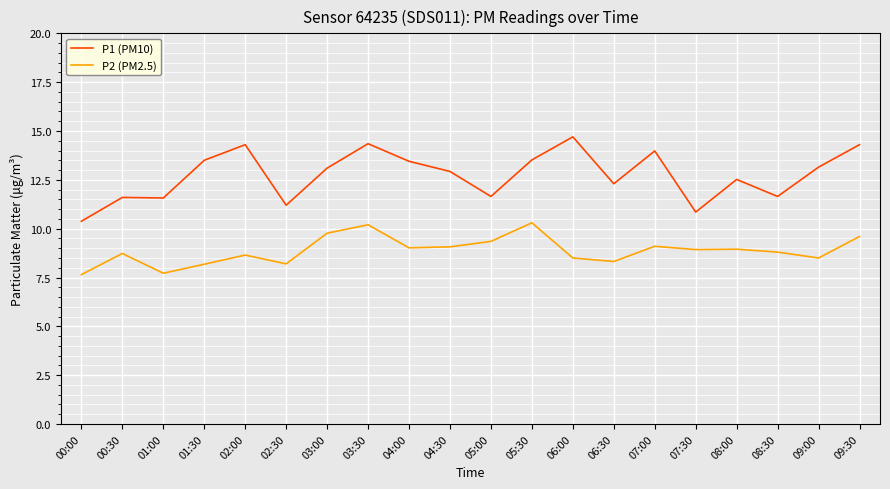

What are all the series names shown in the legend?

P1 (PM10), P2 (PM2.5)